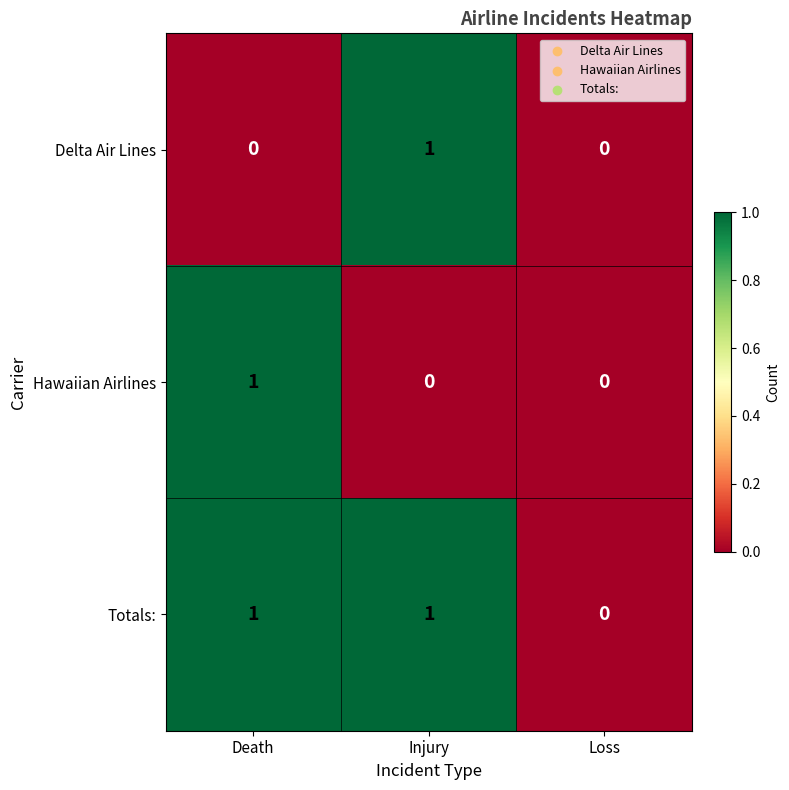

Which category has the lowest value in the Totals: series?

Loss